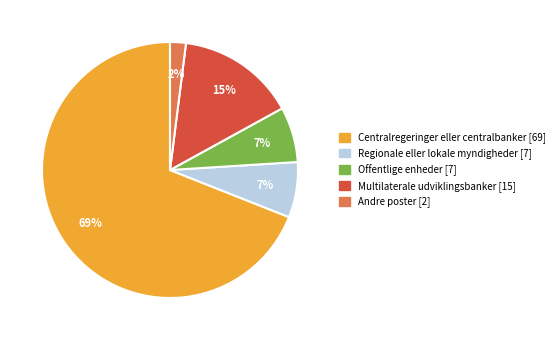

To the nearest percent, what is the average slice percentage?

20%